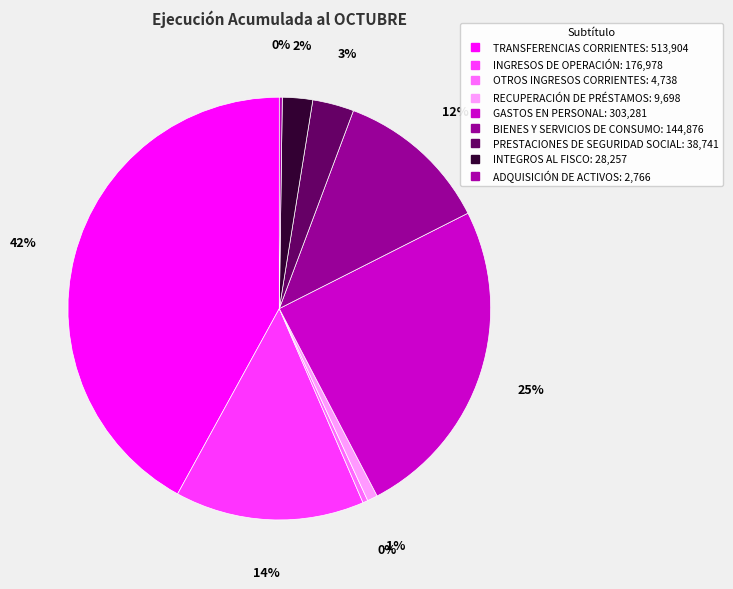

Does any single category account for the majority?

No